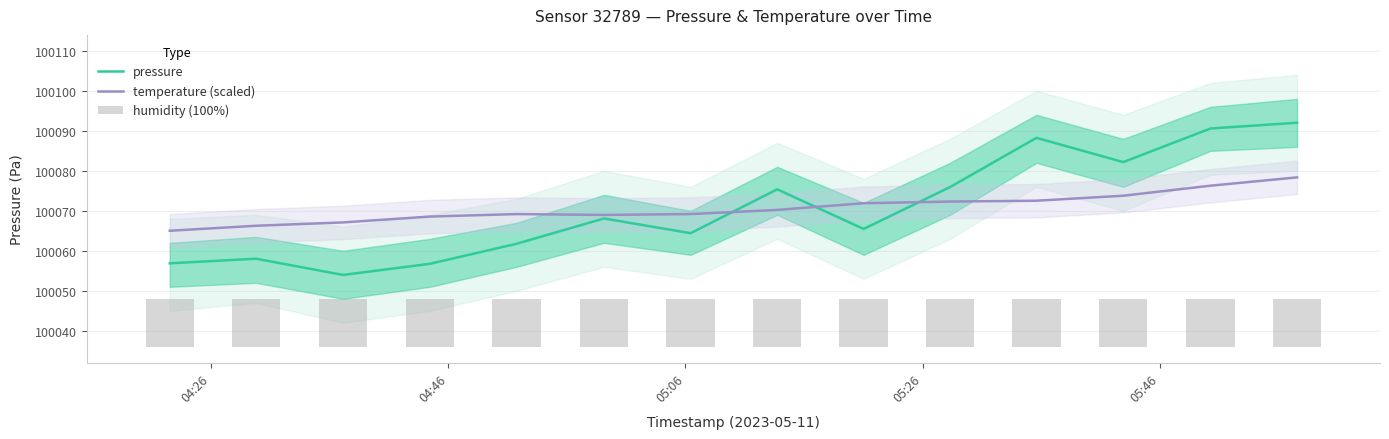

True or false: pressure and temperature (scaled) cross at least once.

True